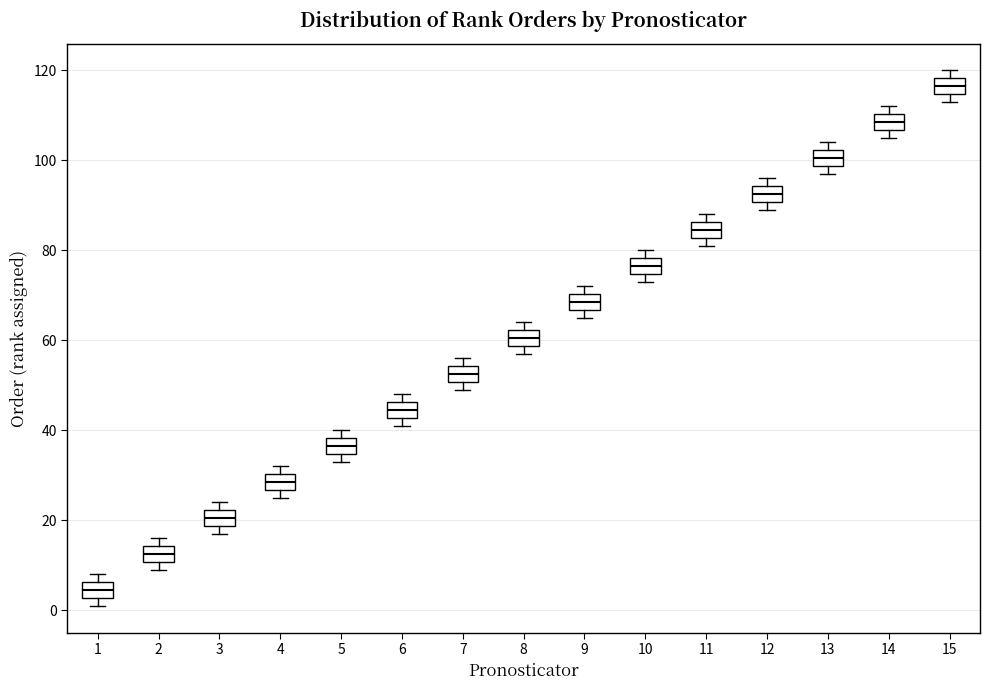

Where is the lower edge of the box at x = 14 on the y-axis? The values are not printed on the chart, so give them approximately, as read against the axis.

106